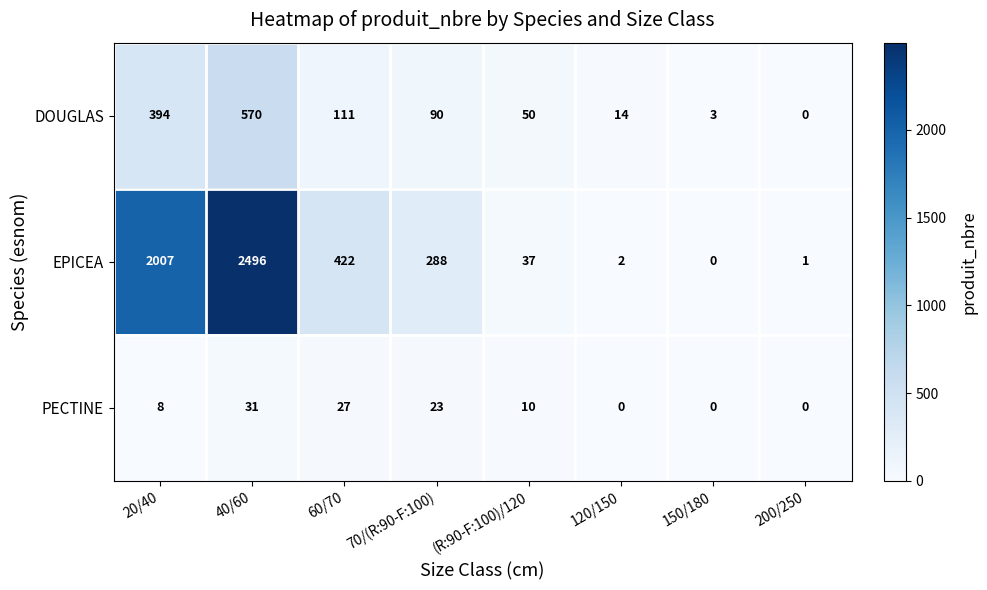

Reading left to right, extract all data points from this chart.

DOUGLAS: 20/40=394	40/60=570	60/70=111	70/(R:90-F:100)=90	(R:90-F:100)/120=50	120/150=14	150/180=3	200/250=0
EPICEA: 20/40=2007	40/60=2496	60/70=422	70/(R:90-F:100)=288	(R:90-F:100)/120=37	120/150=2	150/180=0	200/250=1
PECTINE: 20/40=8	40/60=31	60/70=27	70/(R:90-F:100)=23	(R:90-F:100)/120=10	120/150=0	150/180=0	200/250=0